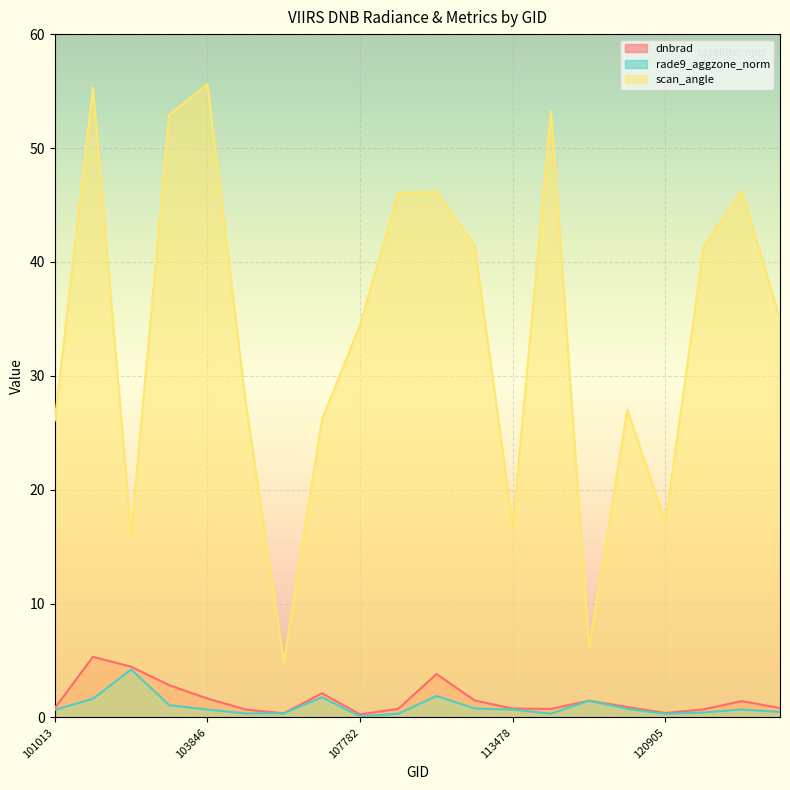

Count the number of data series in this chart.

3